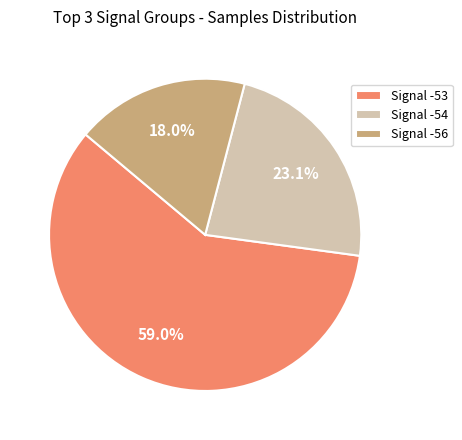

Which slice is the largest?

Signal -53